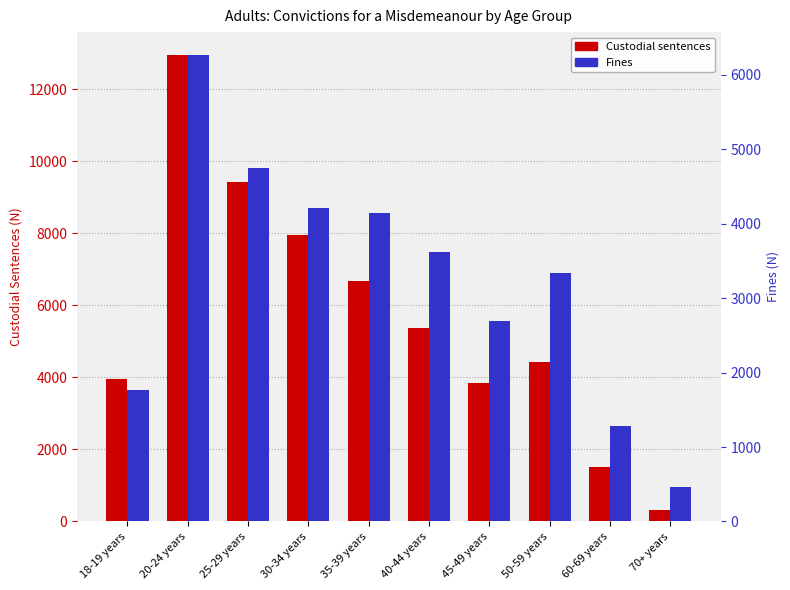

At how many categories does at least one series exceed 4004?

6